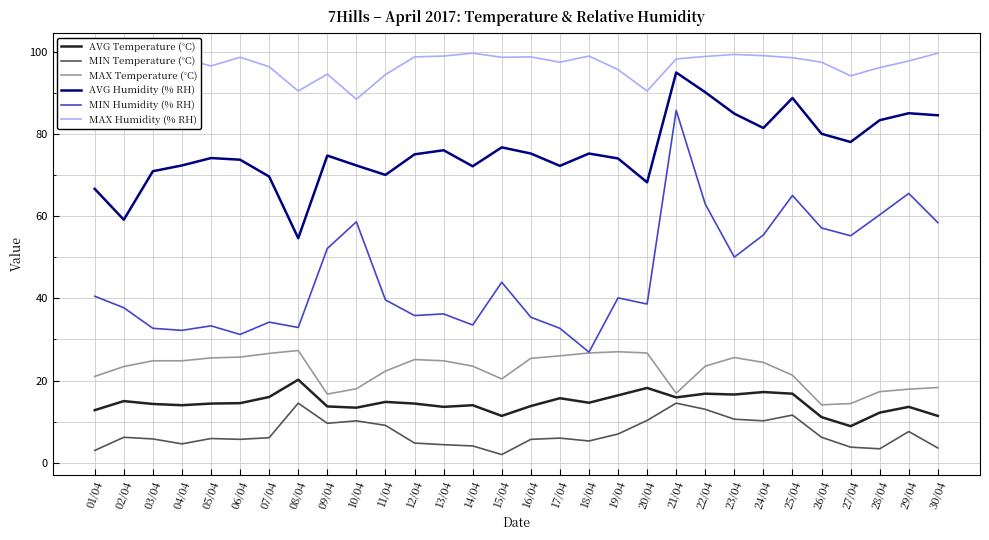

How many values in the MAX Temperature (°C) series exceed 24?

15